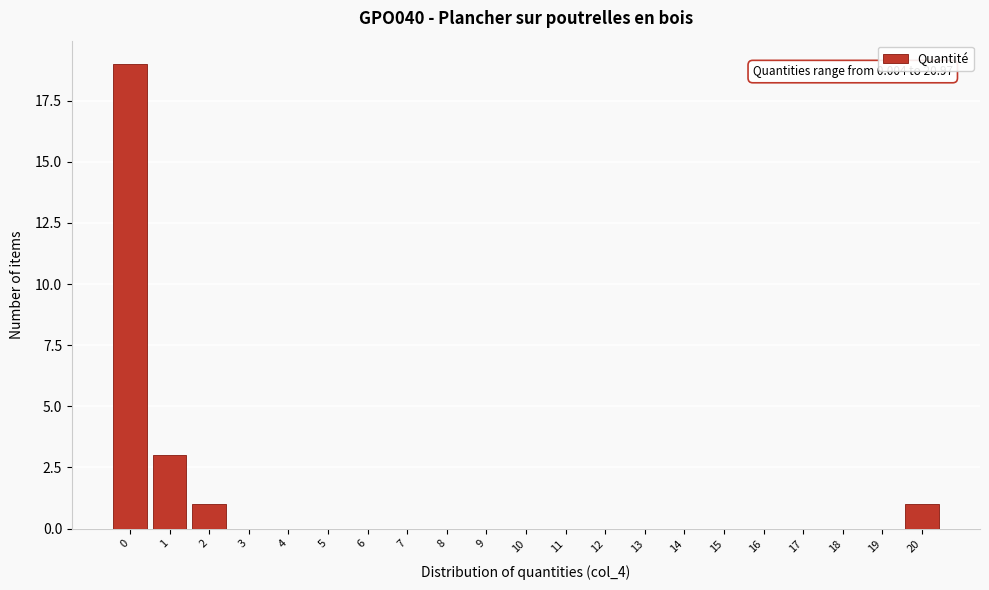

Reading left to right, extract all data points from this chart.

0=19	1=3	2=1	3=0	4=0	5=0	6=0	7=0	8=0	9=0	10=0	11=0	12=0	13=0	14=0	15=0	16=0	17=0	18=0	19=0	20=1